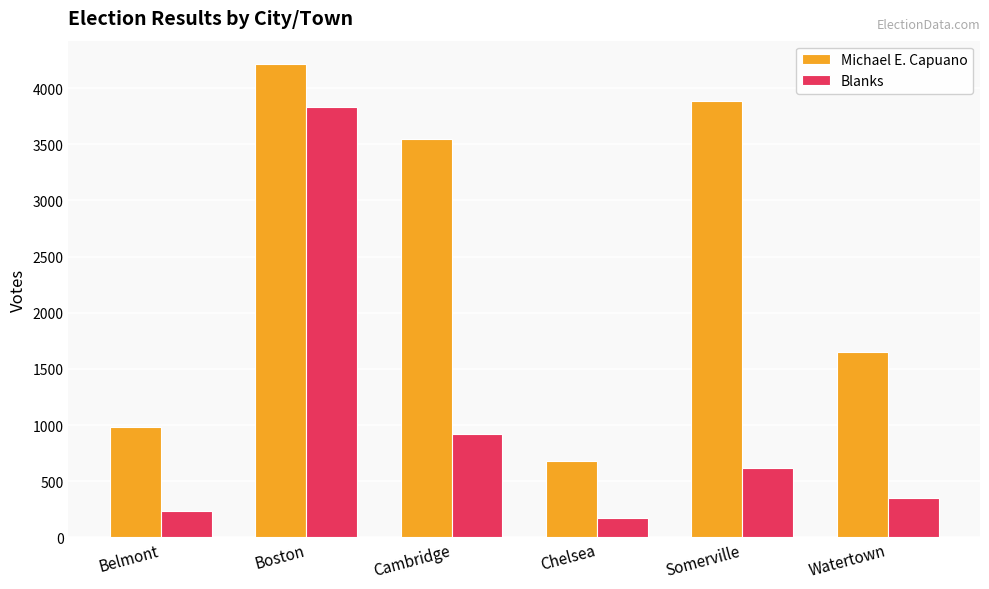

What is the total value across all series at Chelsea?

855